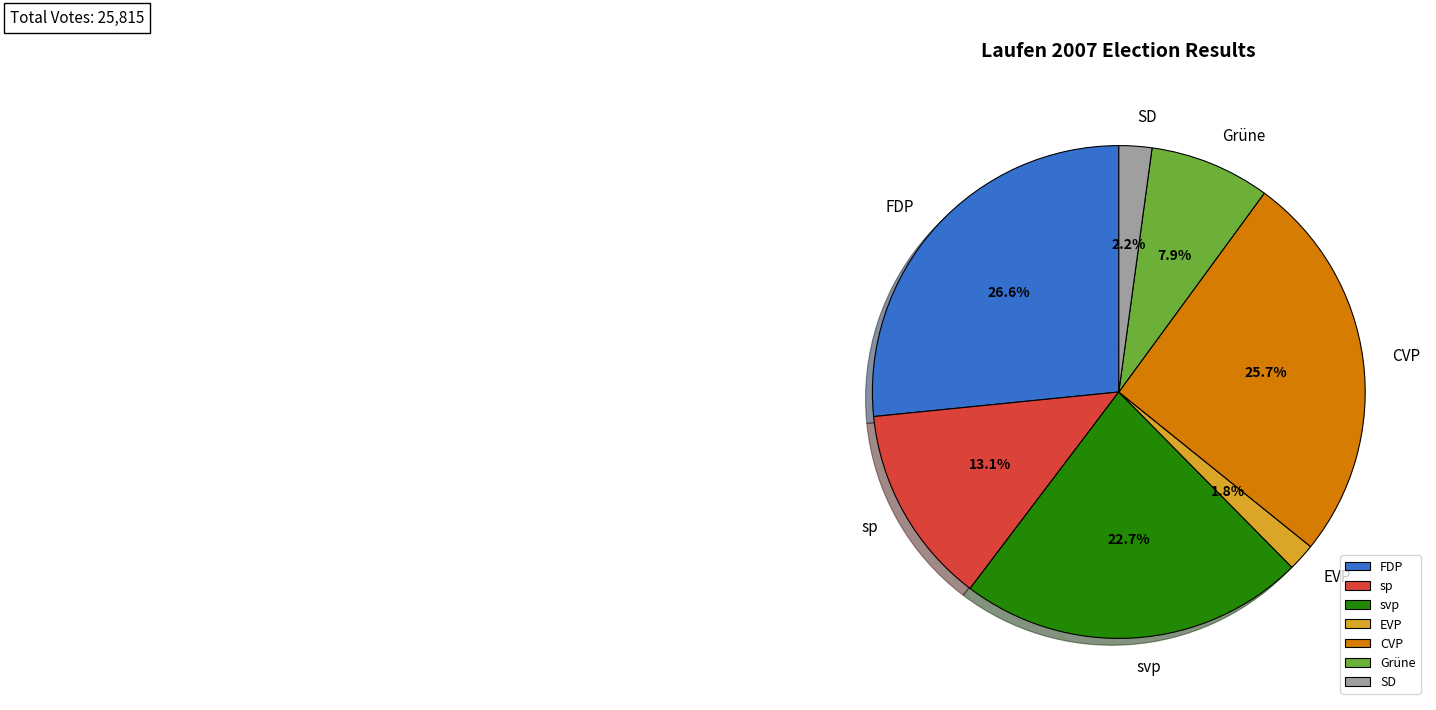

The FDP slice represents 22% of the pie. True or false?

False